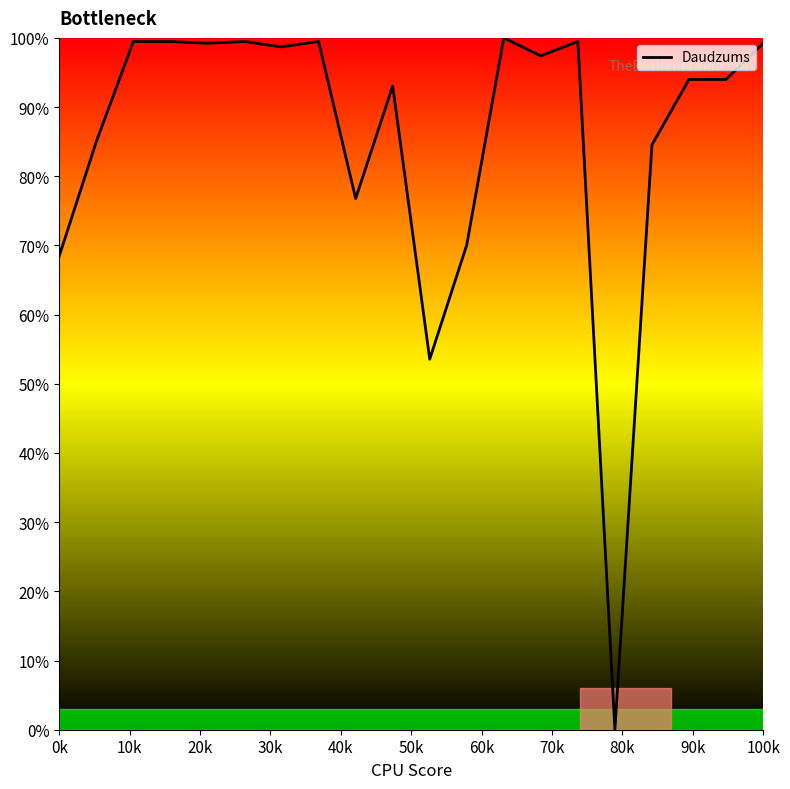

What is the difference between the maximum and minimum values?

100.0